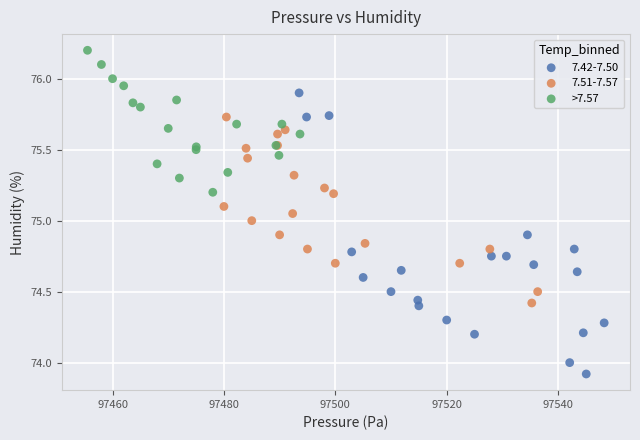

Which series has the largest Y range (max minus min)?

7.42-7.50